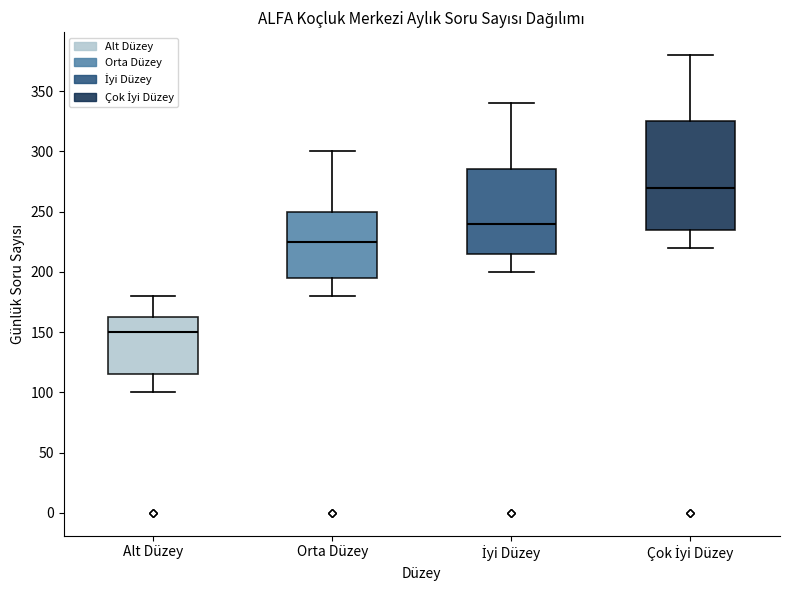

Which box has the lowest median line?

Alt Düzey